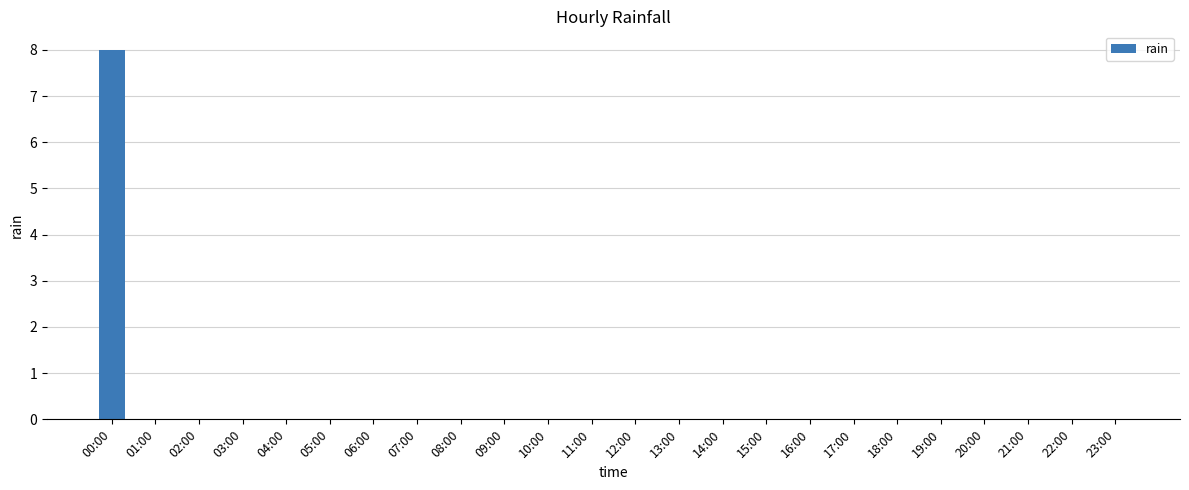

True or false: the data shows -4 at 16:00.

False